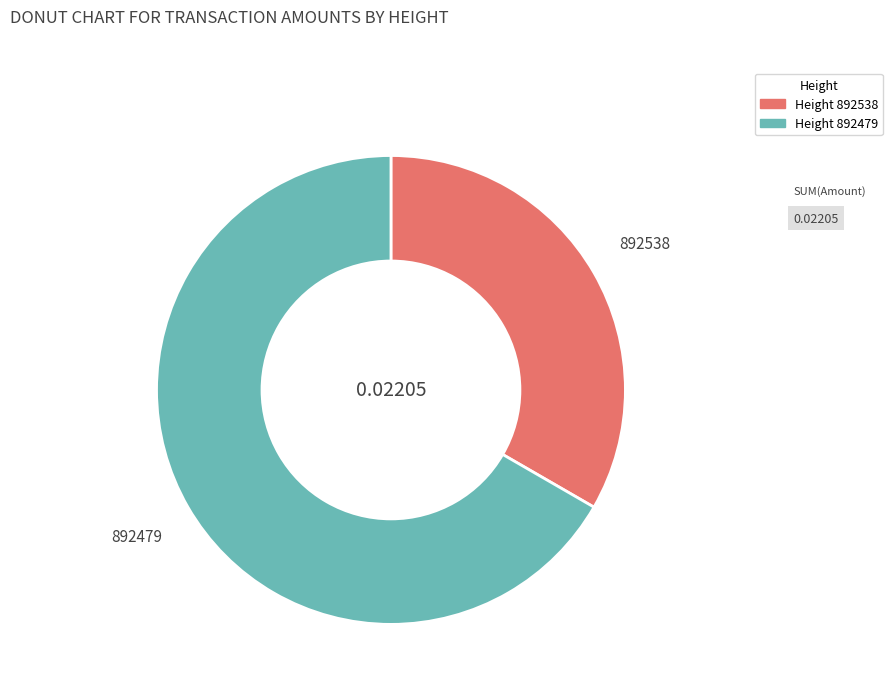

Does any single category account for the majority?

Yes